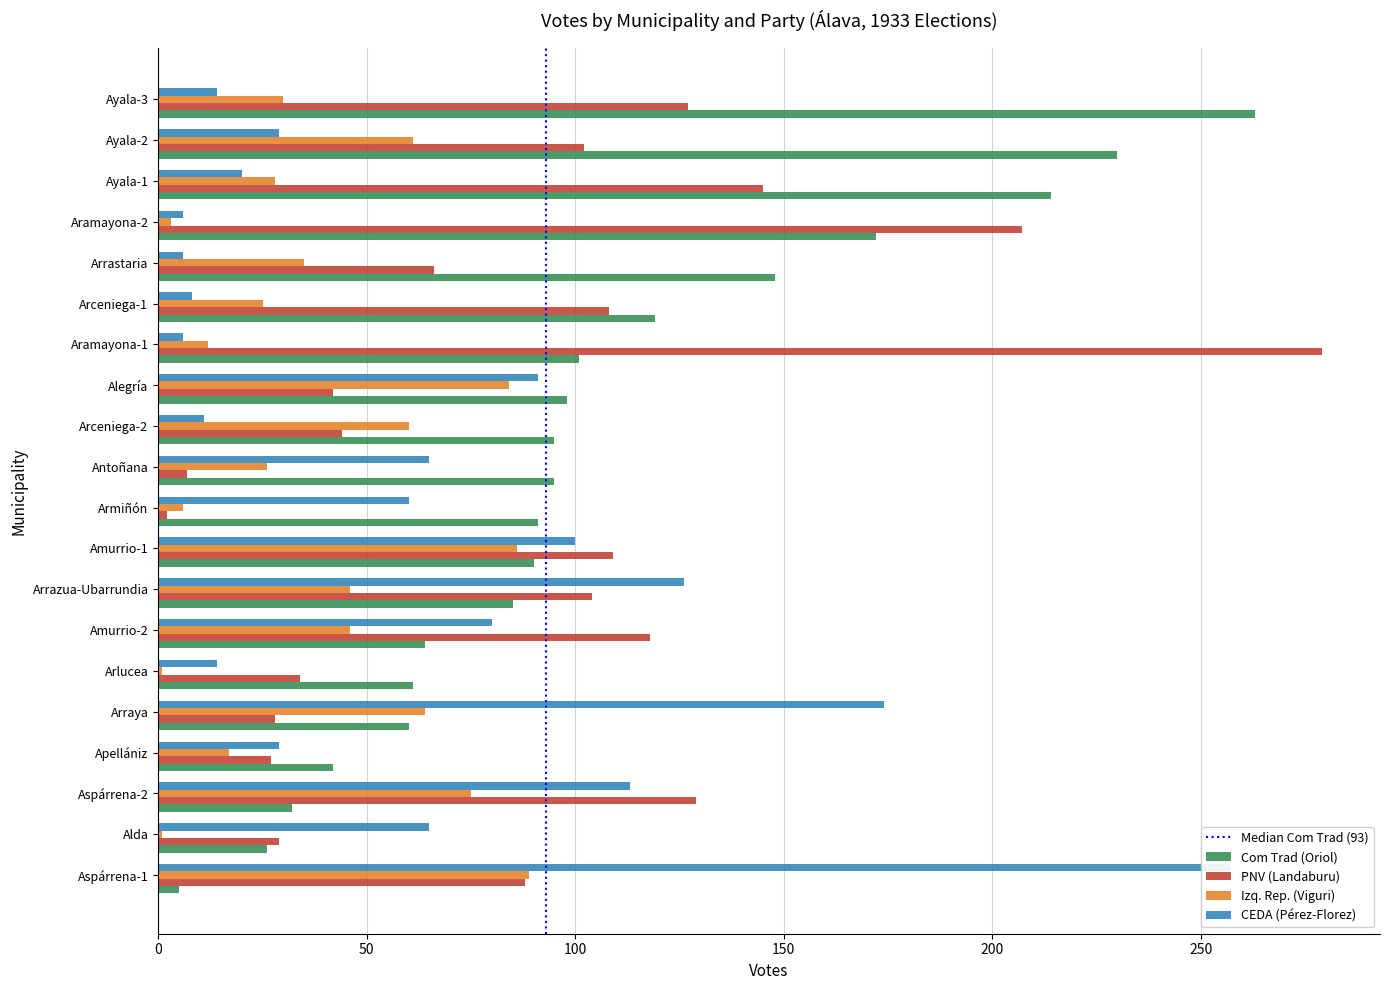

At which category is the sum across all series the highest?

Aspárrena-1